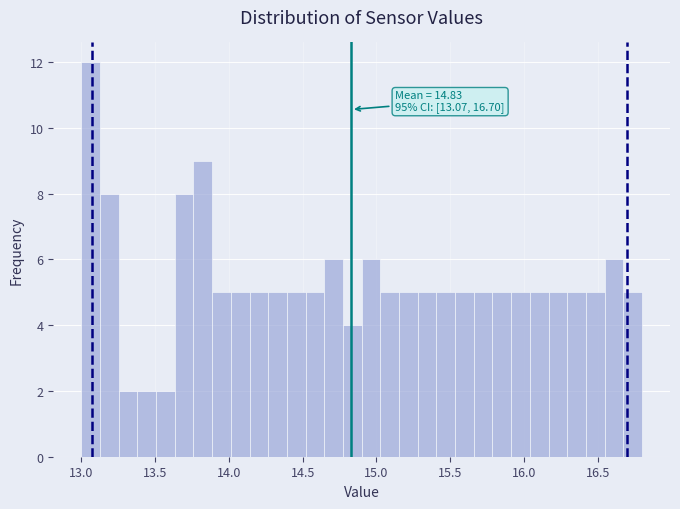

Read against the x-axis, roughly where is the centre of the tallest bar?

13.05